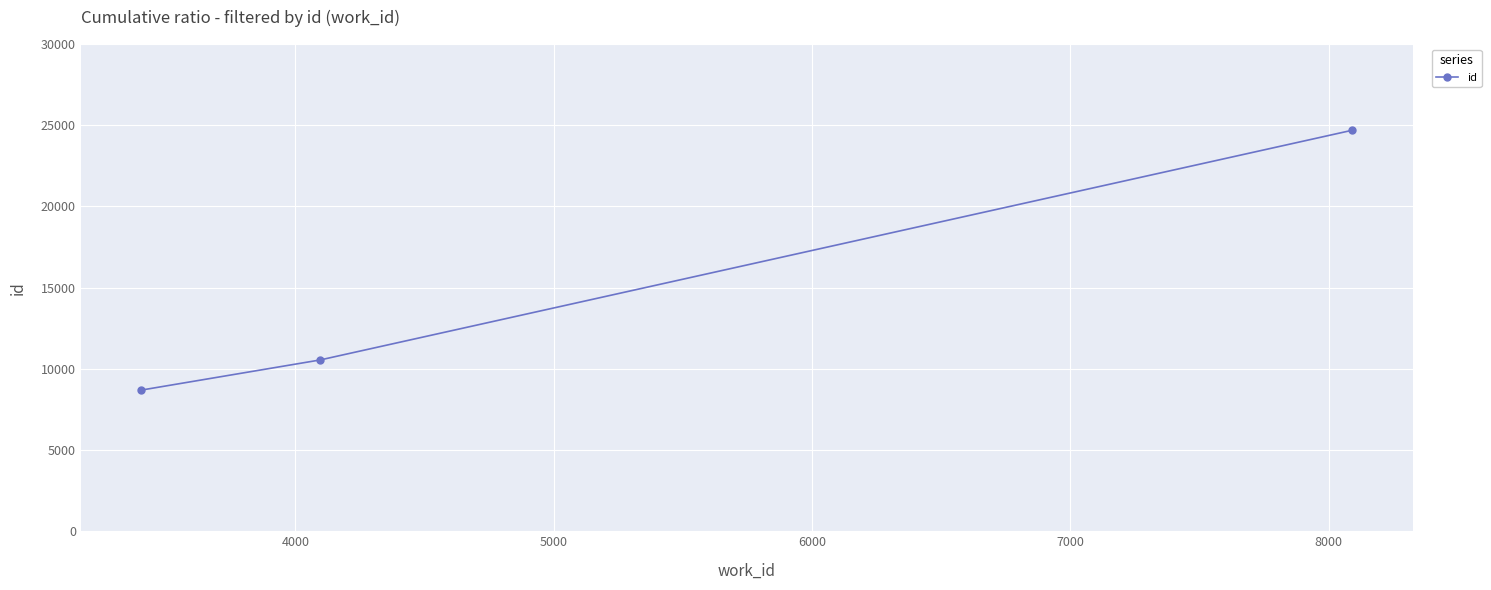

What is the value of the 3rd point from the left?

24693